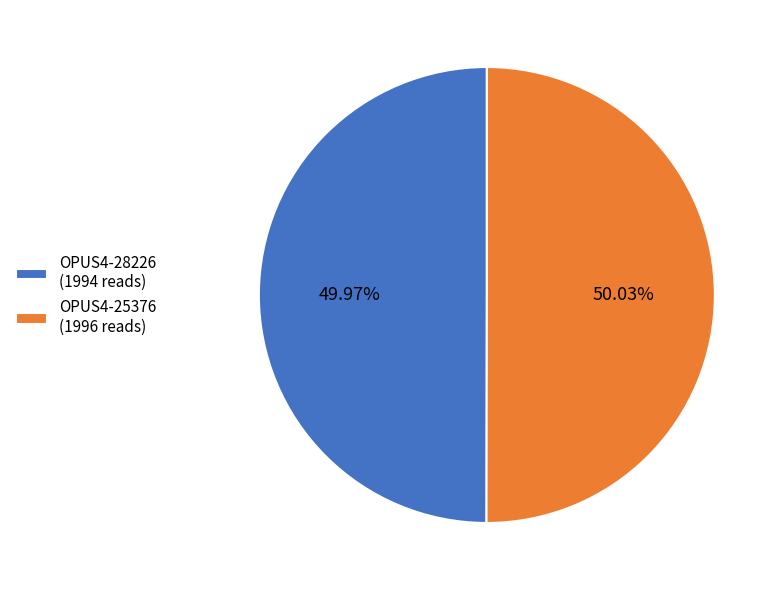

The OPUS4-28226 slice represents 50% of the pie. True or false?

True